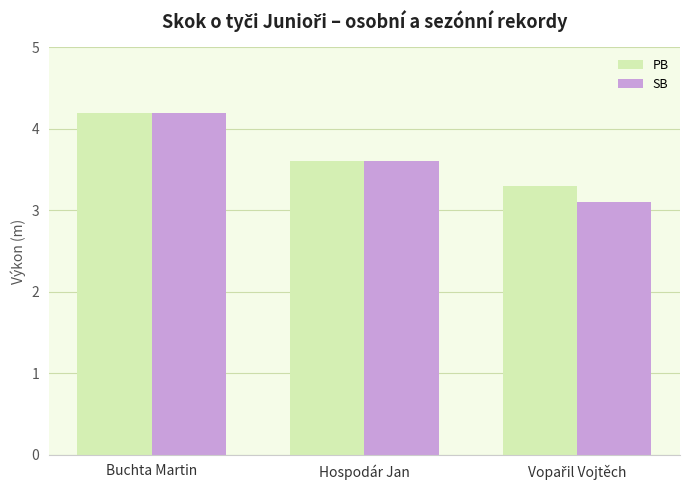

What is the sum of all SB values?

10.9